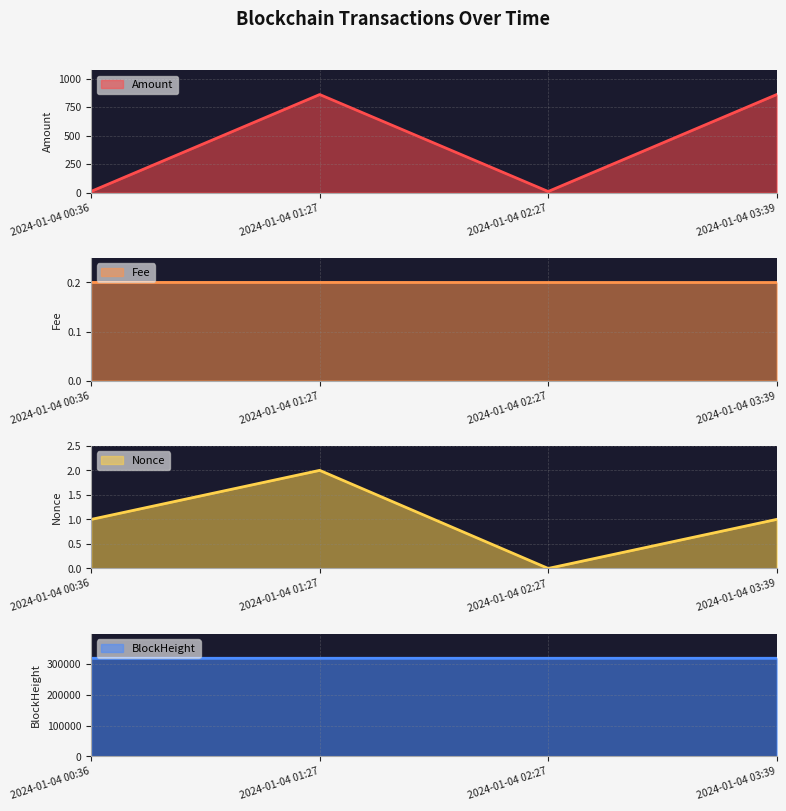

Rank the series at 2024-01-04 00:36 from highest to lowest value.

BlockHeight, Amount, Nonce, Fee